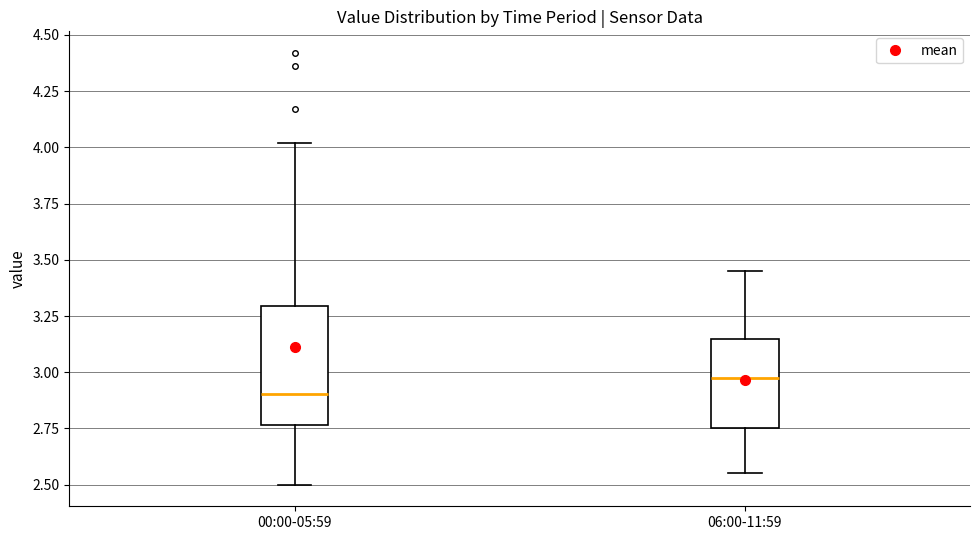

Which box's median line is the highest?

06:00-11:59